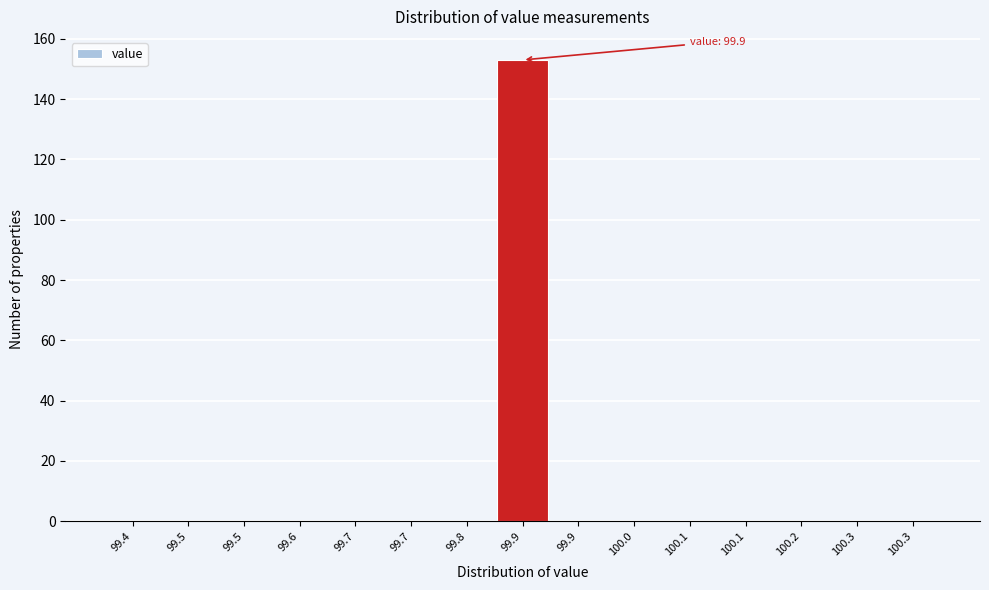

Are the bars horizontal?

No